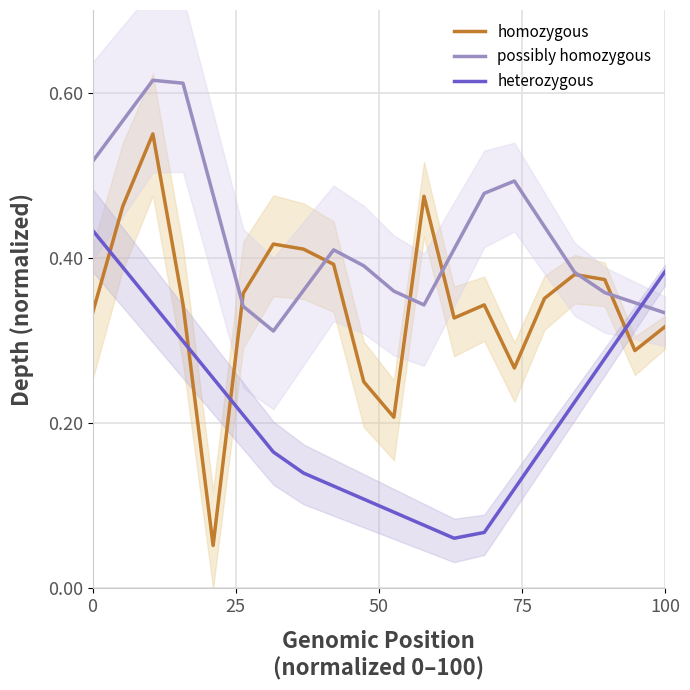

Which series ends up on top after the final intersection of homozygous and heterozygous?

heterozygous